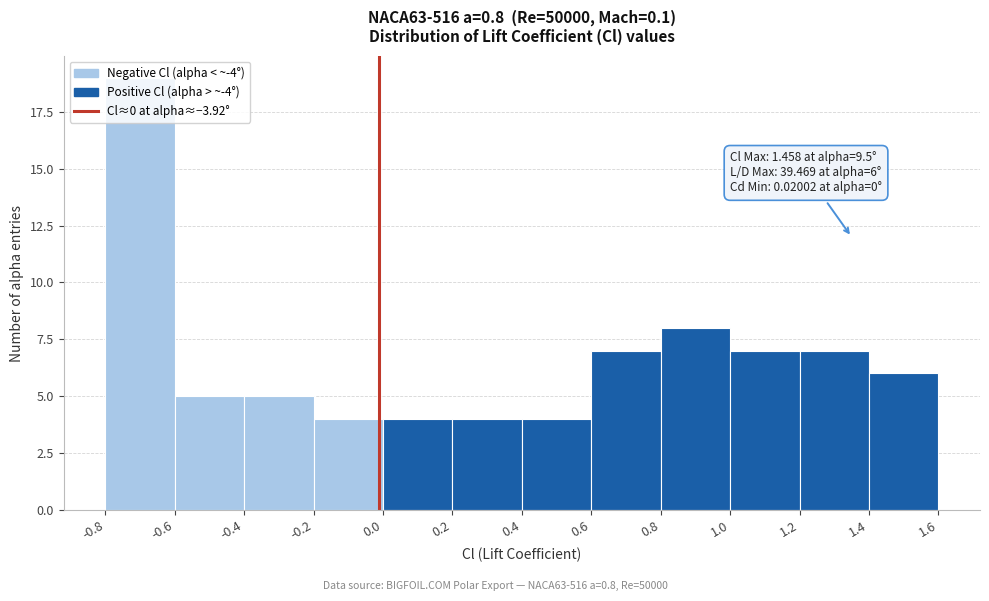

Which range on the x-axis has the tallest bar?

-0.8 to -0.6